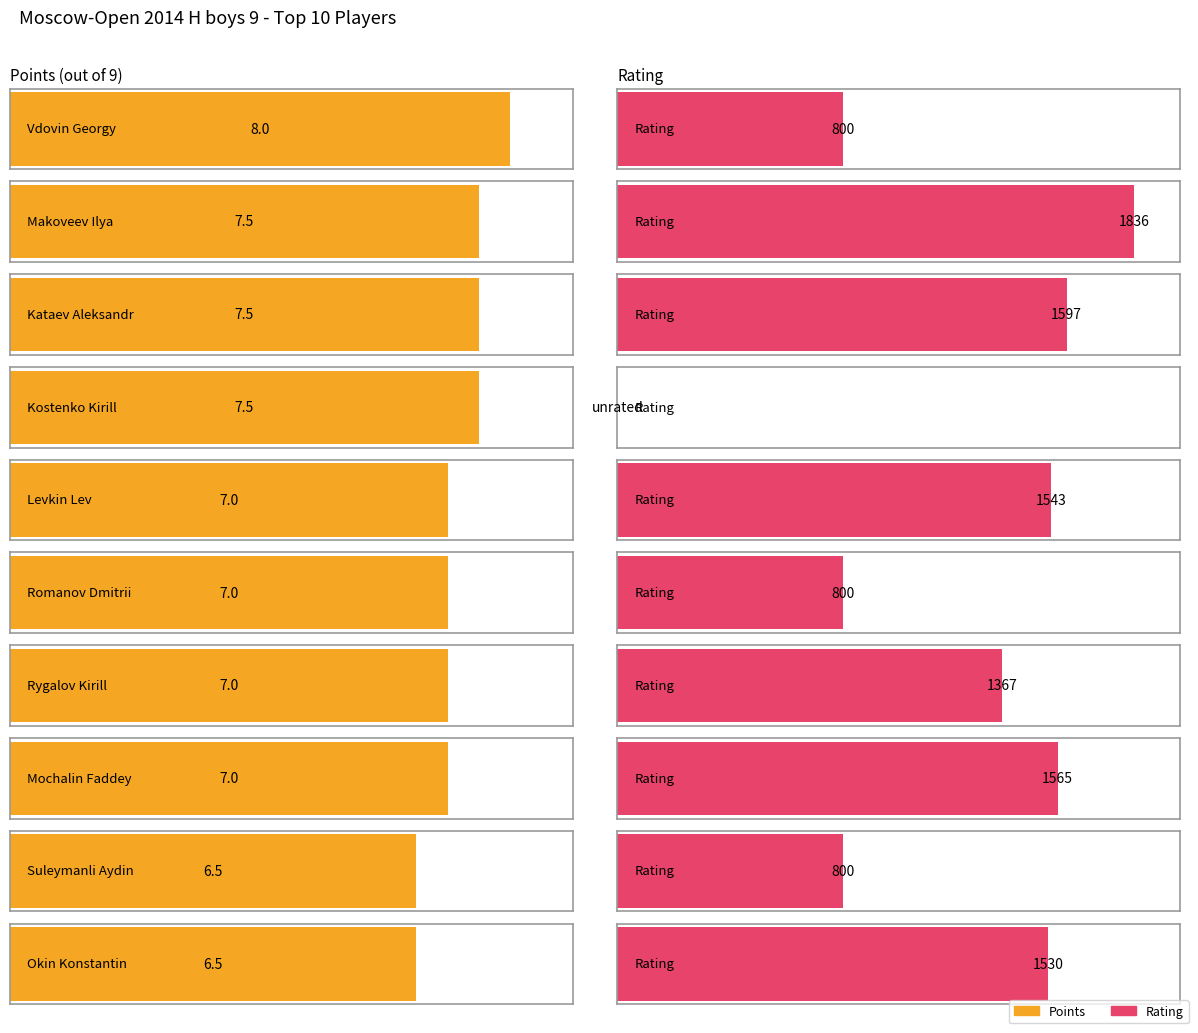

Rank the series by their maximum value, from lowest to highest.

Points, Rating